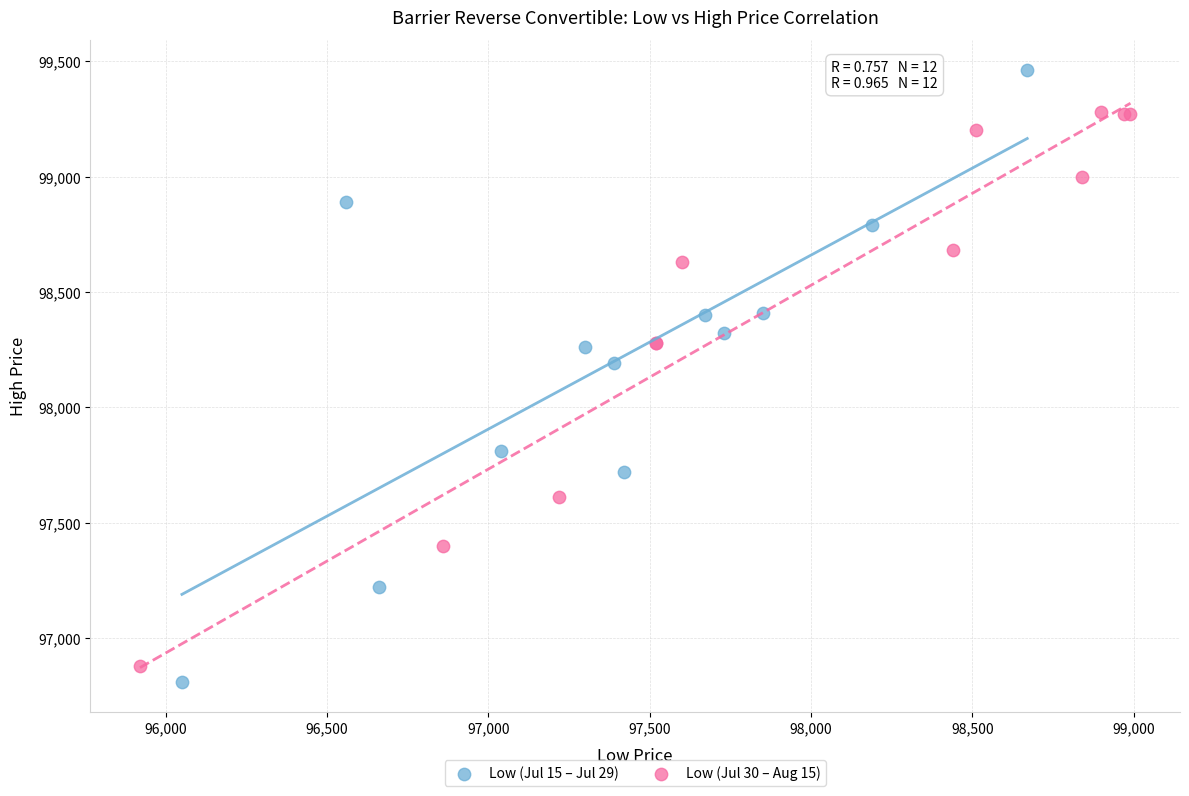

Which series contains the lowest Y value?

Low (Jul 15 – Jul 29)